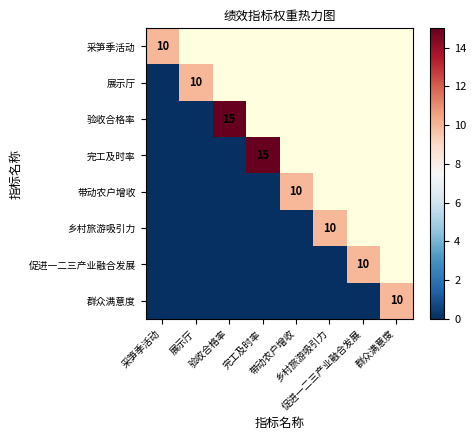

Between 采笋季活动 and 乡村旅游吸引力, which is larger?

乡村旅游吸引力